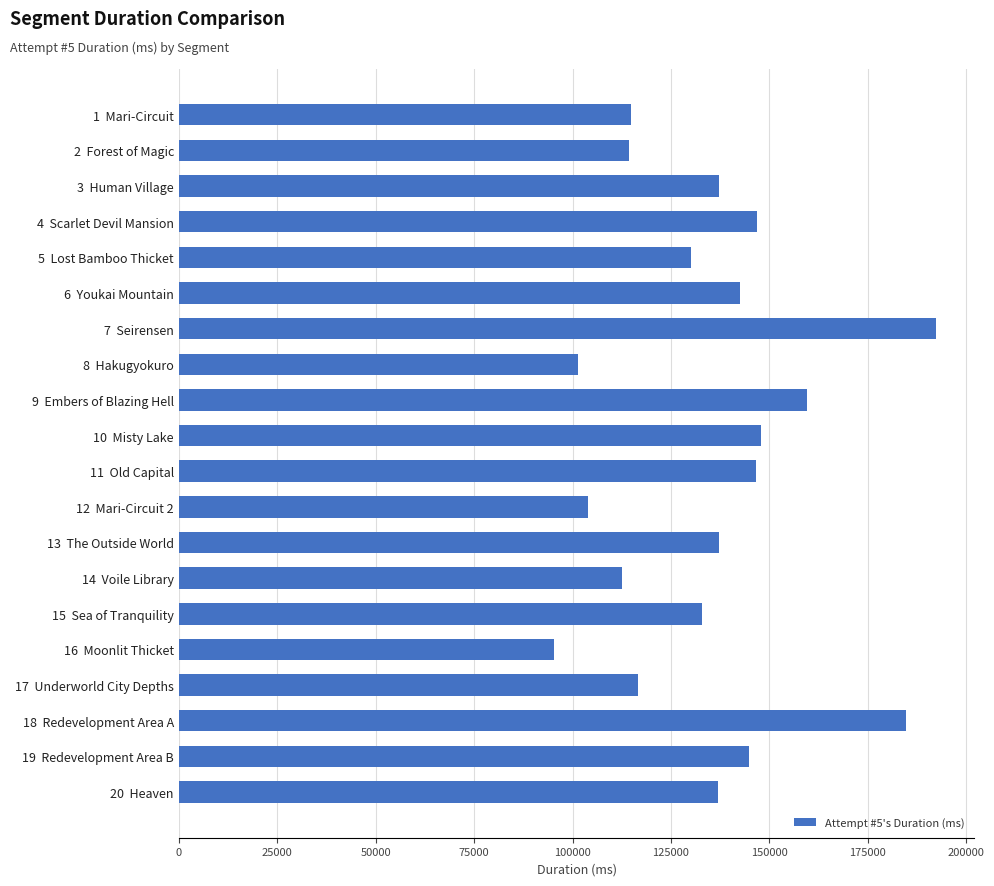

What is the value of the 19th bar from the top?

144822